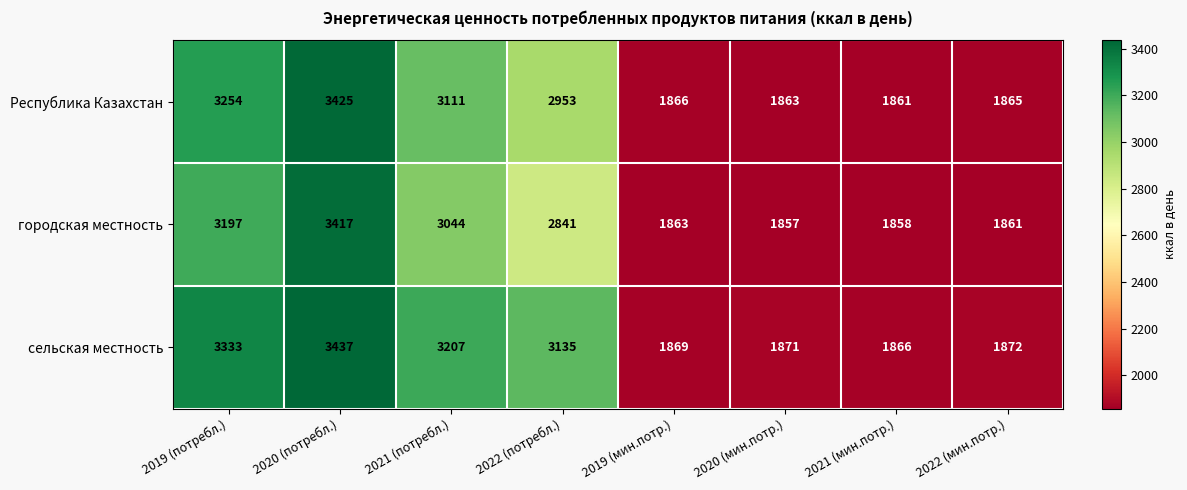

What is the sum of the сельская местность values at 2019 (мин.потр.) and 2019 (потребл.)?

5202